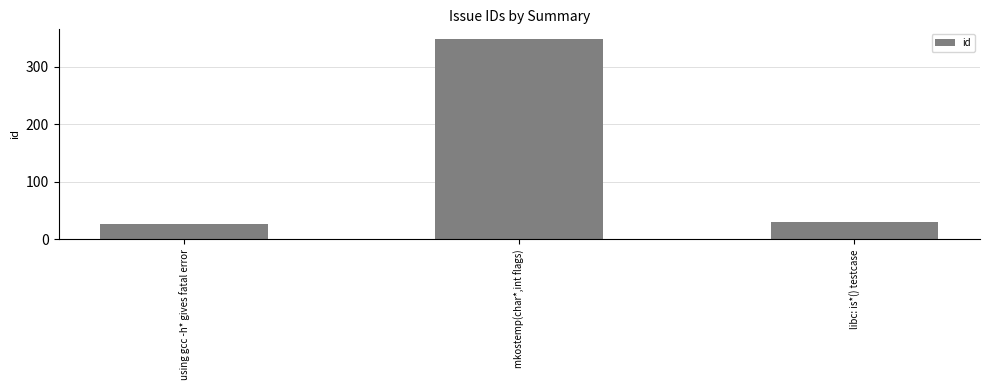

What is the difference between the maximum and minimum values?

322